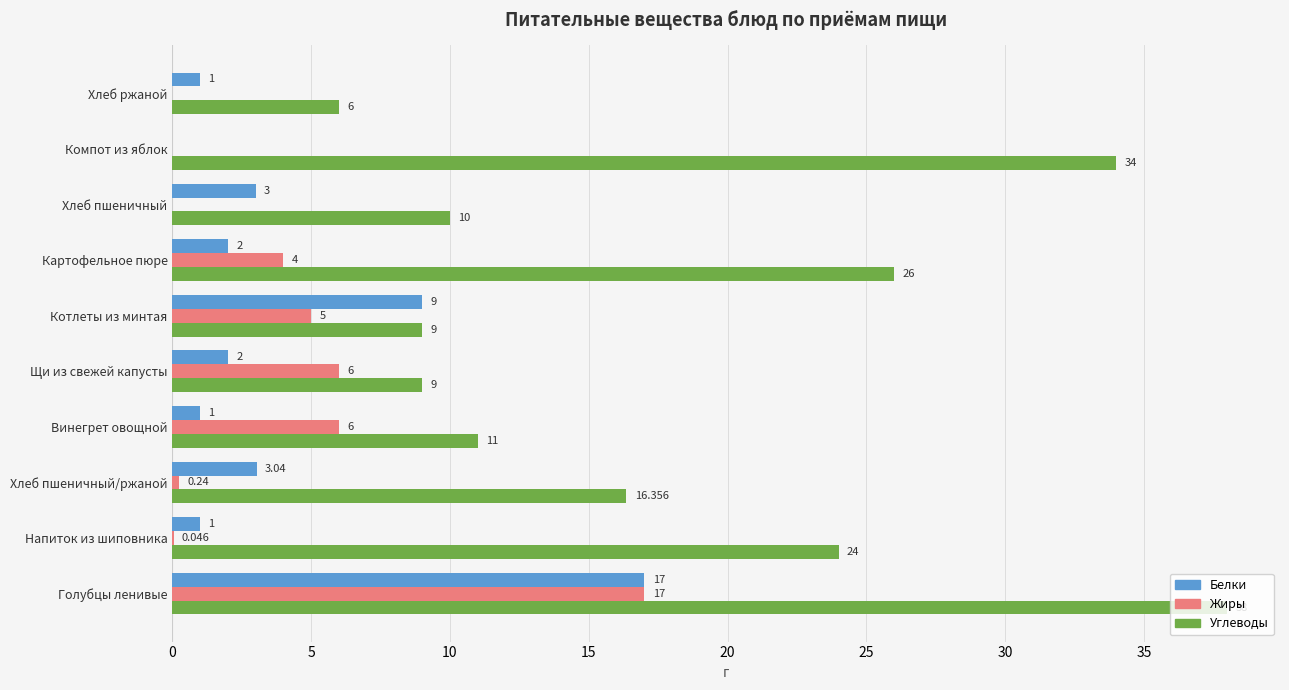

Is the value of Углеводы at Компот из яблок greater than the value of Жиры at Винегрет овощной?

Yes